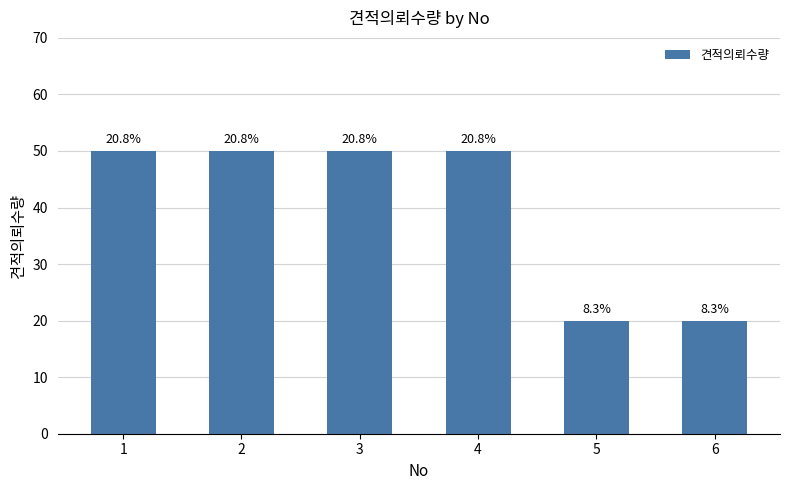

Are the bars horizontal?

No